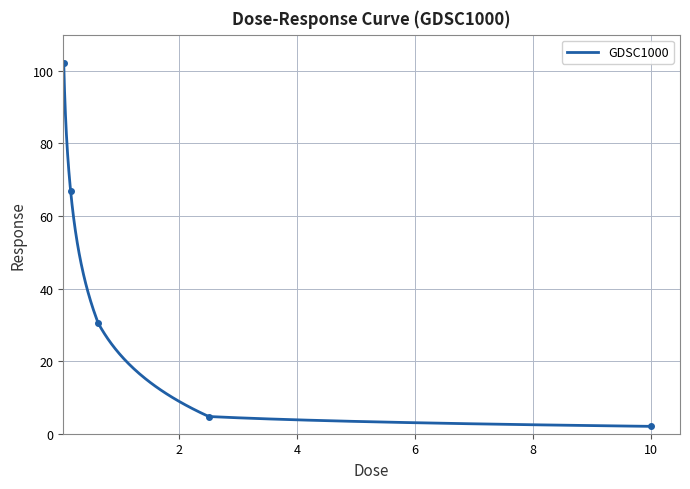

What position from the left is 0.0390625?

1